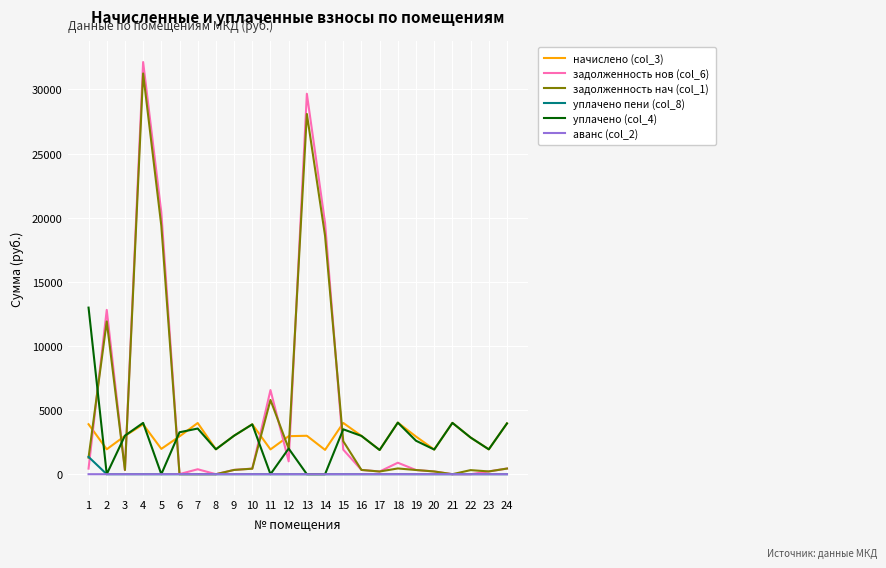

Where is задолженность нач (col_1) nearest to the value 15620?

14